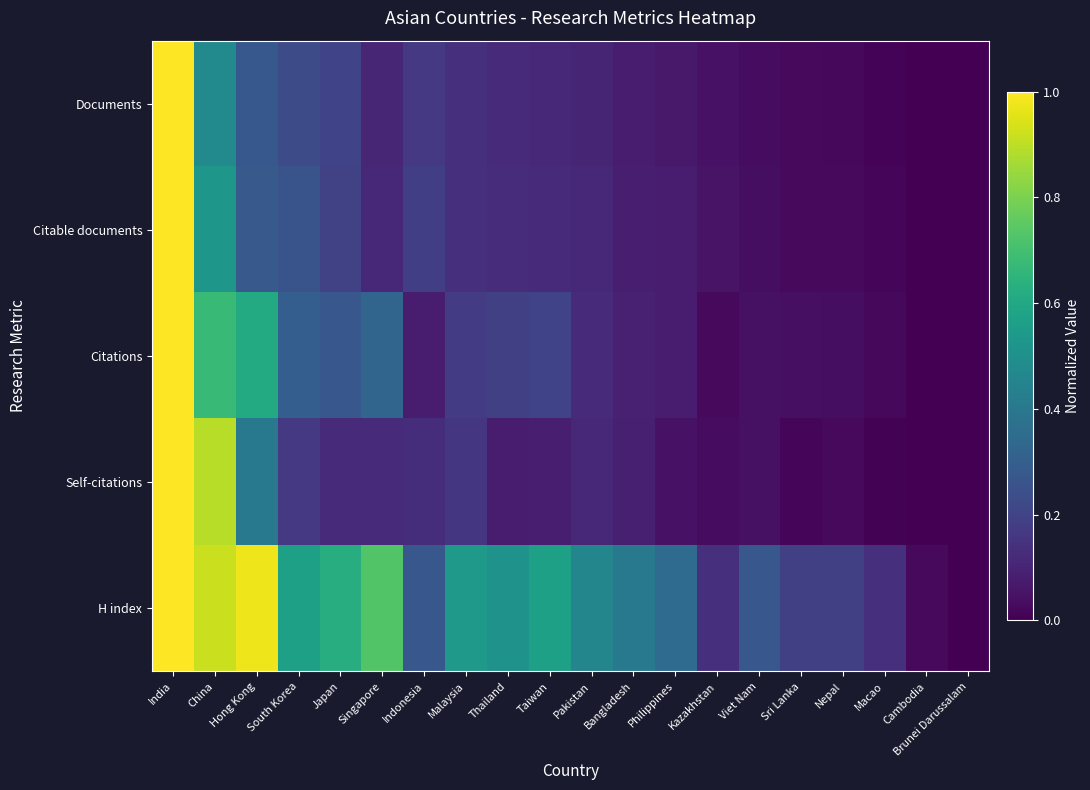

Rank the series at Indonesia from highest to lowest value.

H index, Citable documents, Documents, Self-citations, Citations